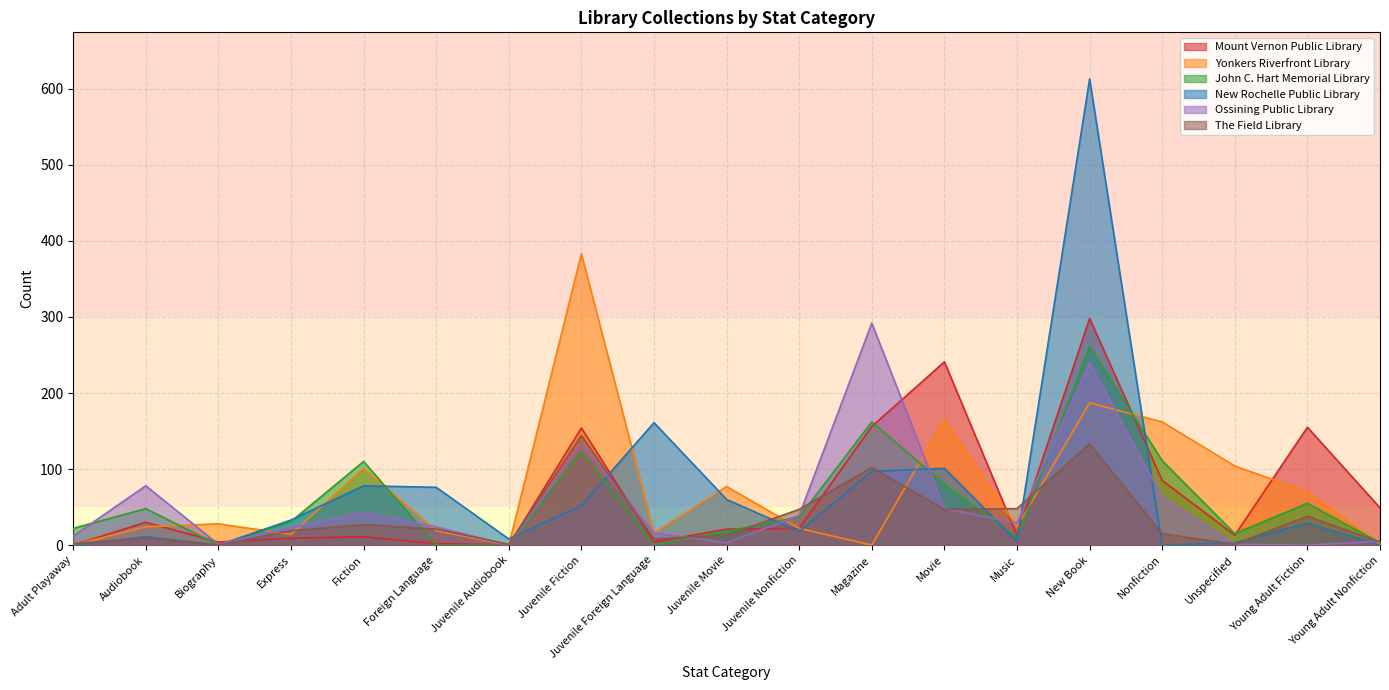

Is it true that Ossining Public Library equals 12 at Adult Playaway?

True